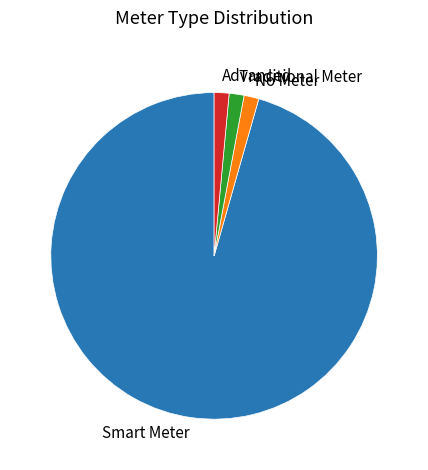

What is the largest slice in the pie chart?

Smart Meter